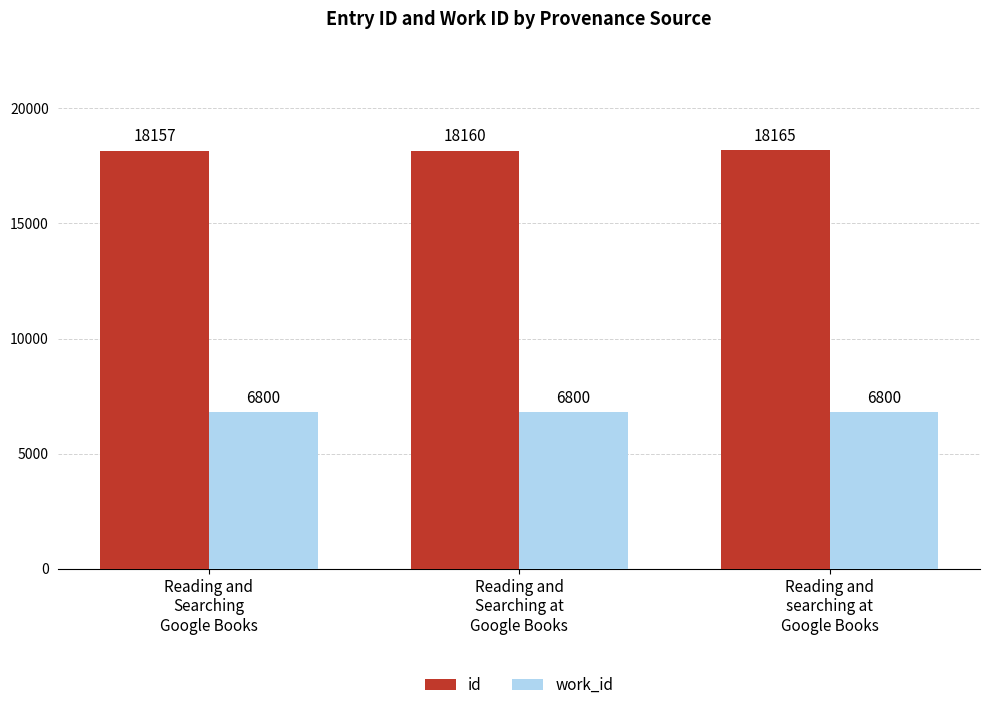

Does the chart contain stacked bars?

No